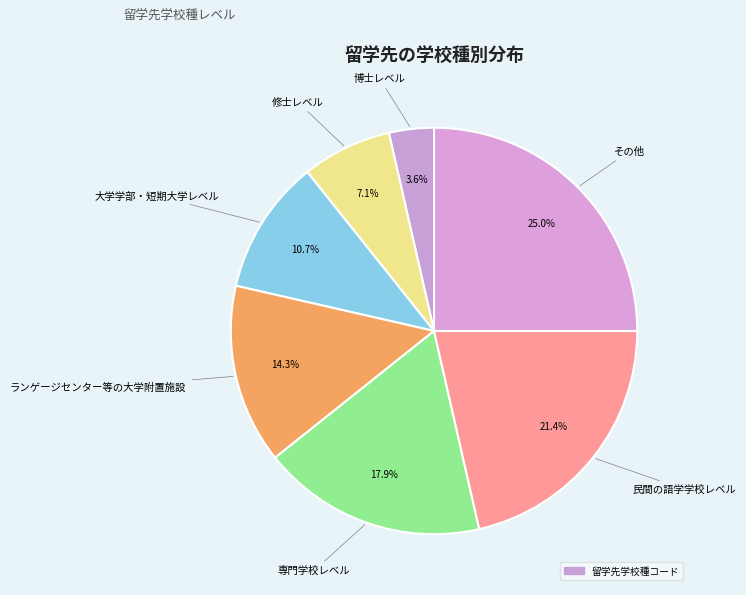

How many slices are in this pie chart?

7